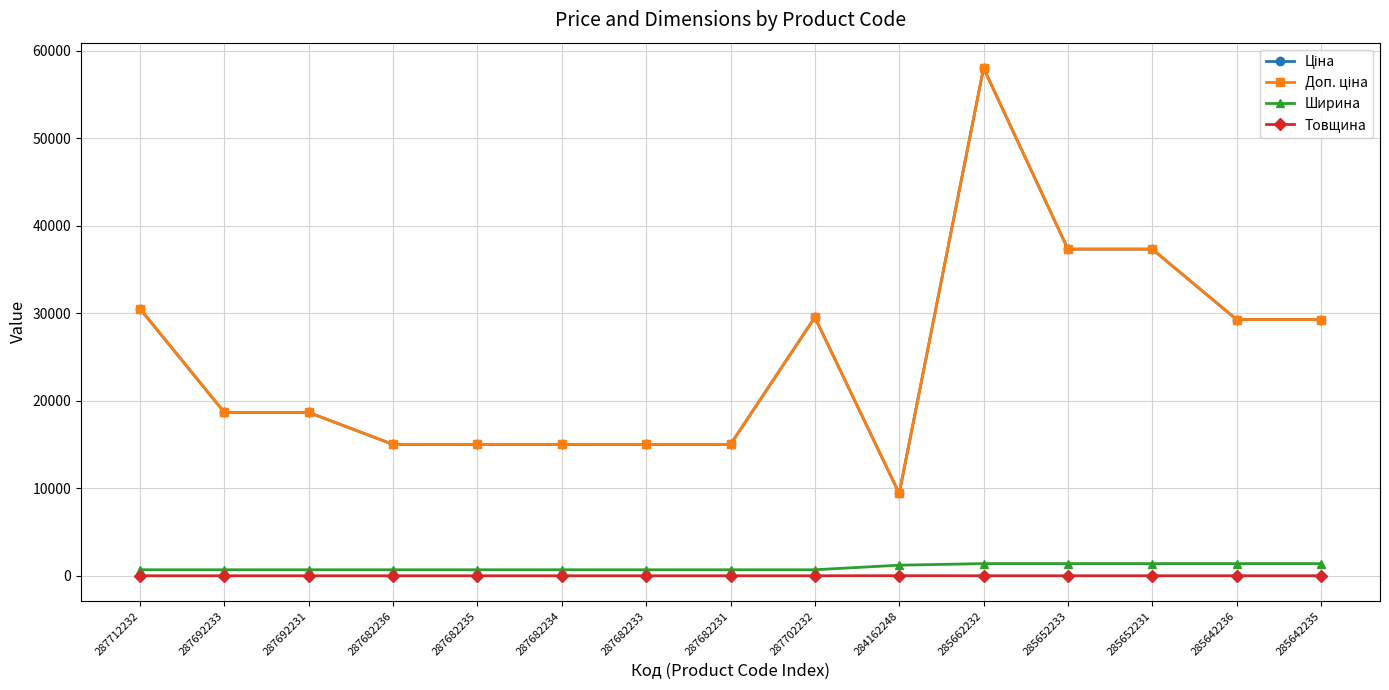

The value of Товщина at 285652231 is 2.8. True or false?

False